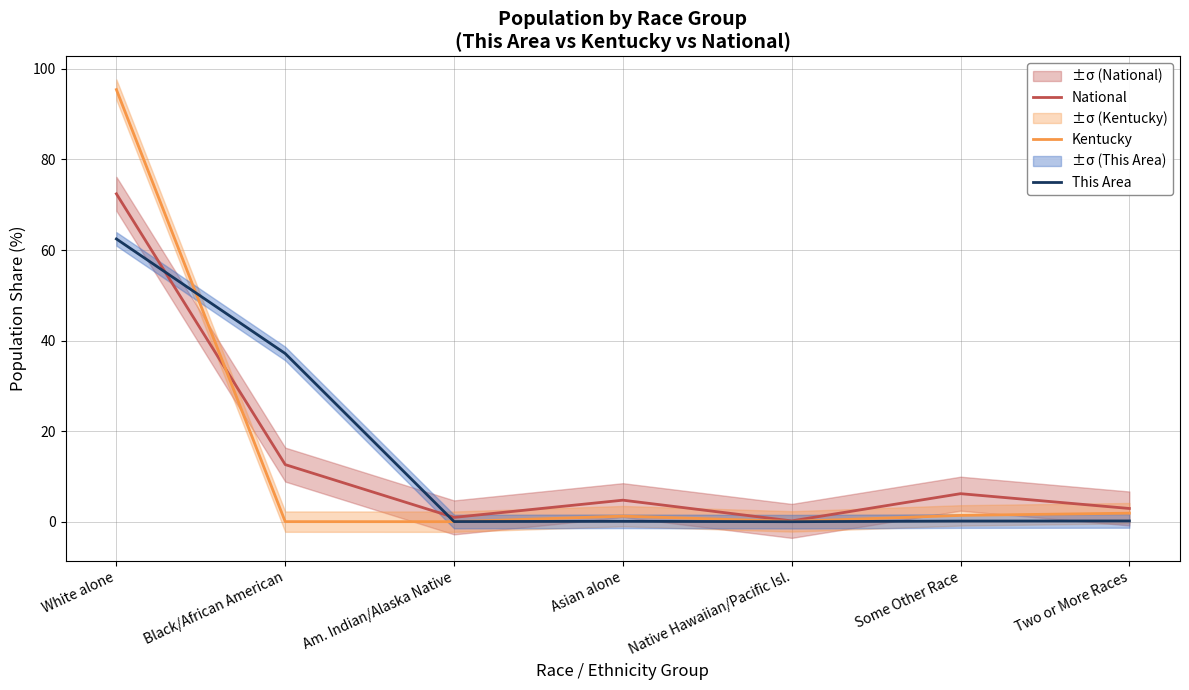

What is the maximum value shown in the chart?

95.4